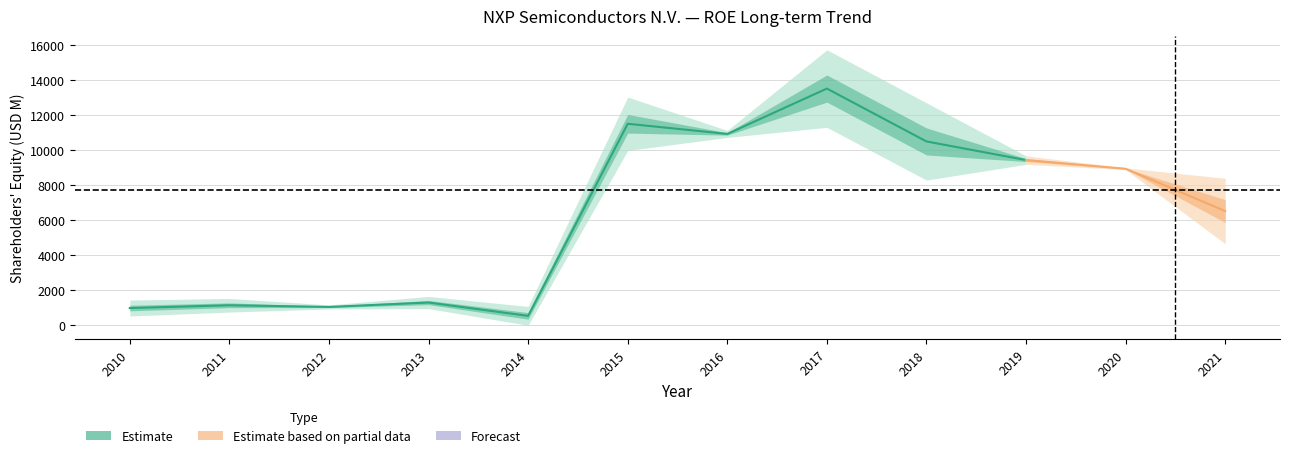

At which label is the value closest to 7032?

2021